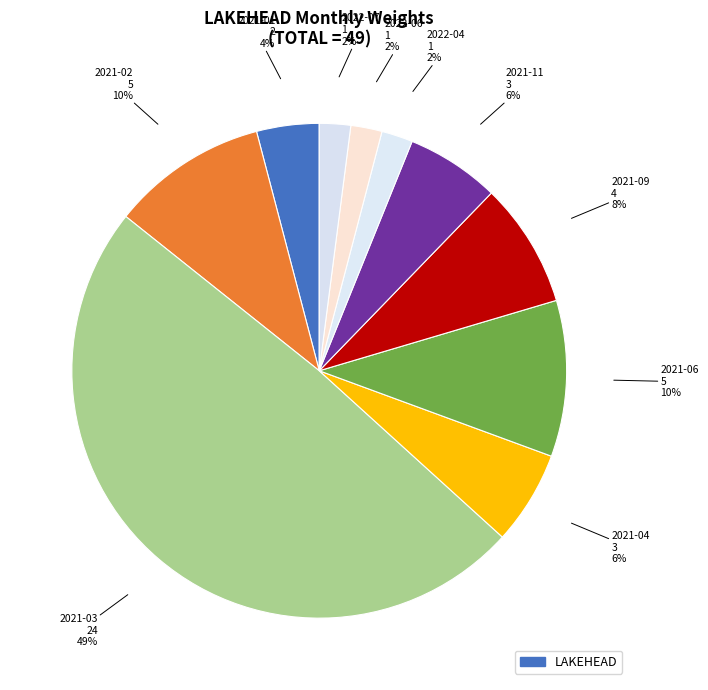

Count the number of slices in the pie.

10